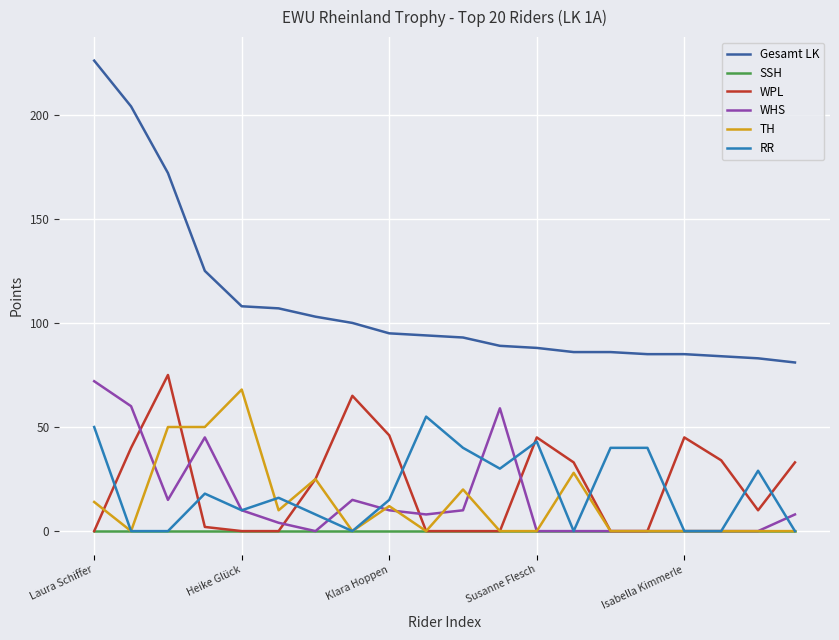

Which series has the largest total across all categories?

Gesamt LK